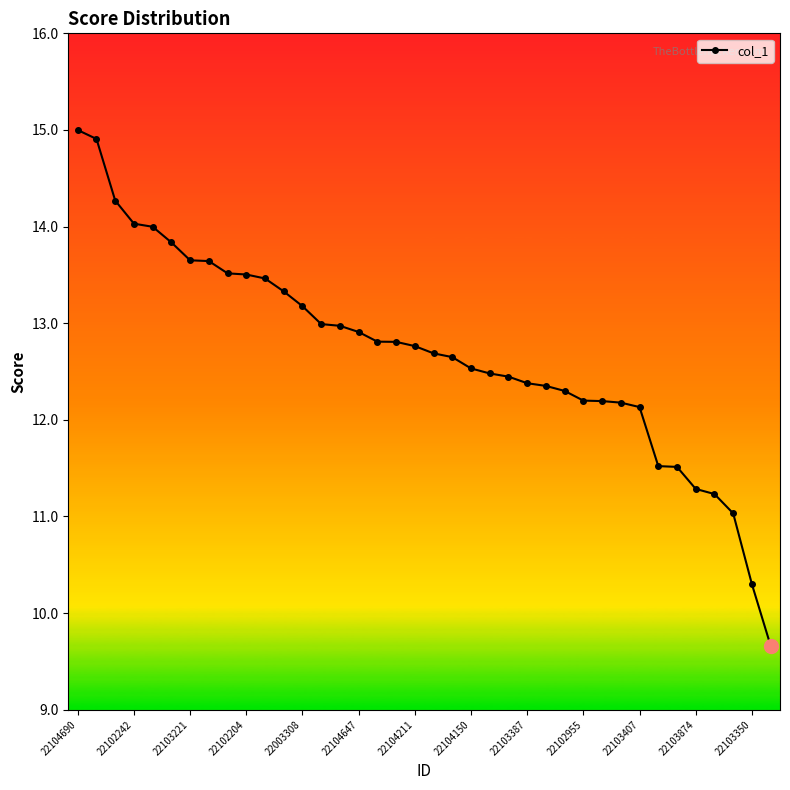

What is the value of the 8th point from the left?

13.6